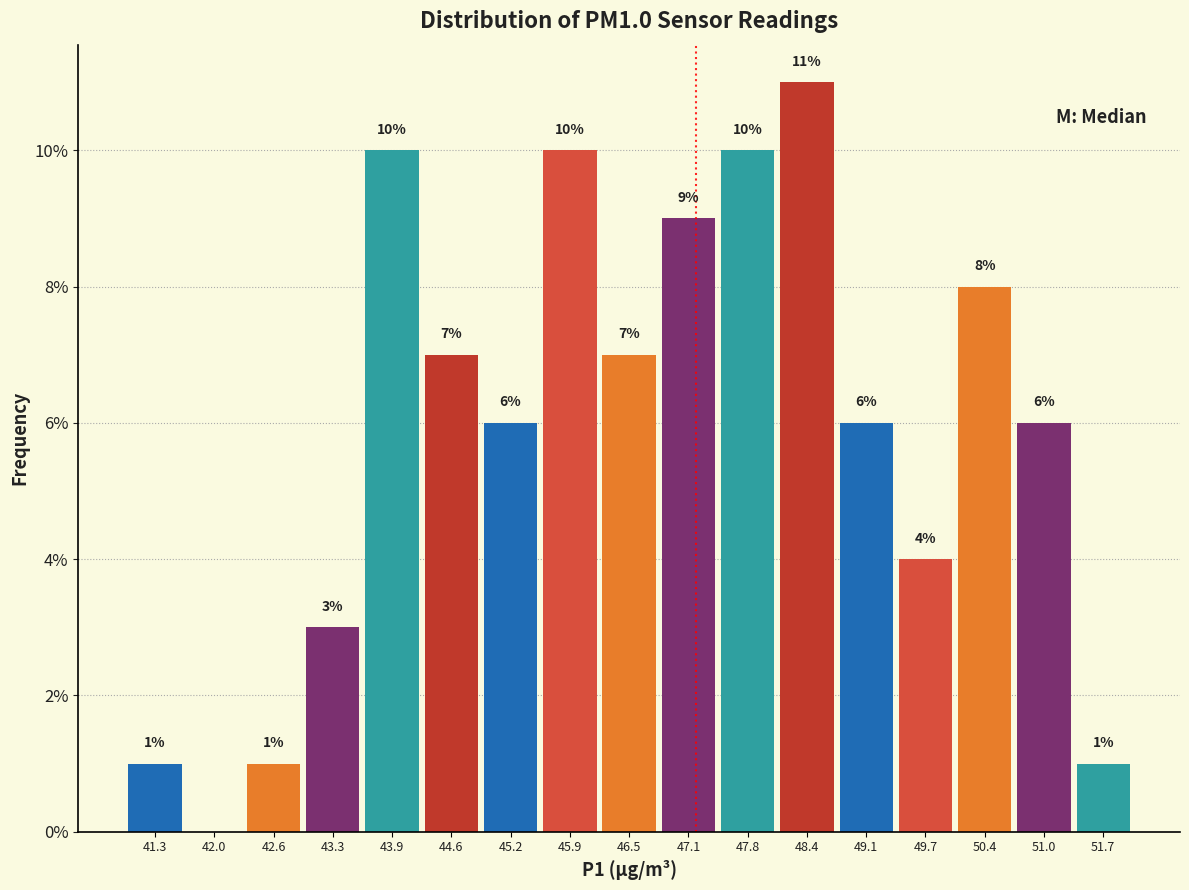

Which range on the x-axis has the tallest bar?

48.1 to 48.8